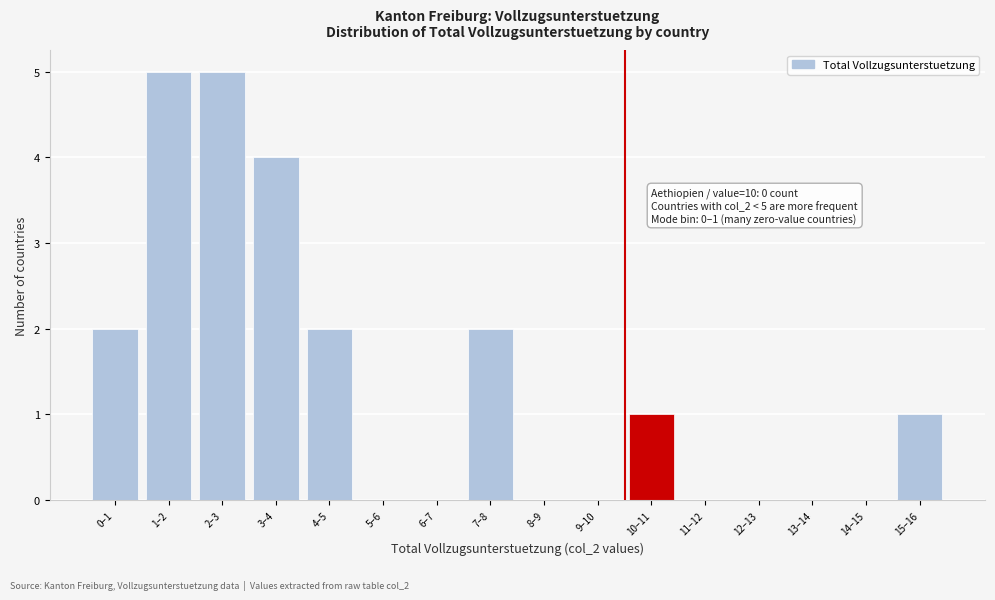

Reading right to left, what are all the values shown in this chart?

15–16=1	14–15=0	13–14=0	12–13=0	11–12=0	10–11=1	9–10=0	8–9=0	7–8=2	6–7=0	5–6=0	4–5=2	3–4=4	2–3=5	1–2=5	0–1=2